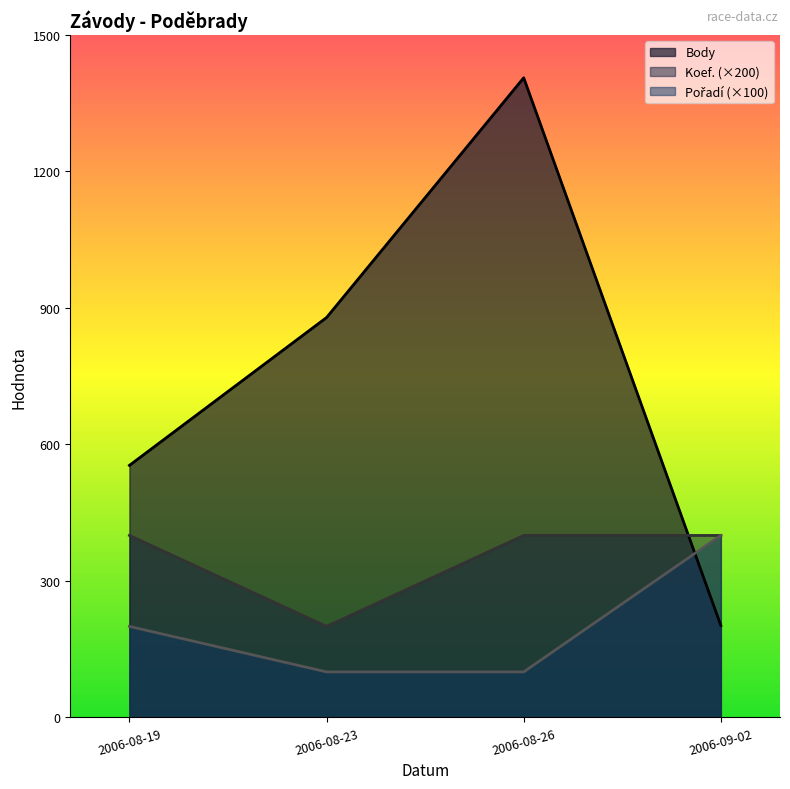

Reading left to right, list all the values displayed in this chart.

Body: 554	879	1406	202
Pořadí: 200	100	100	400
Koef.: 400	200	400	400